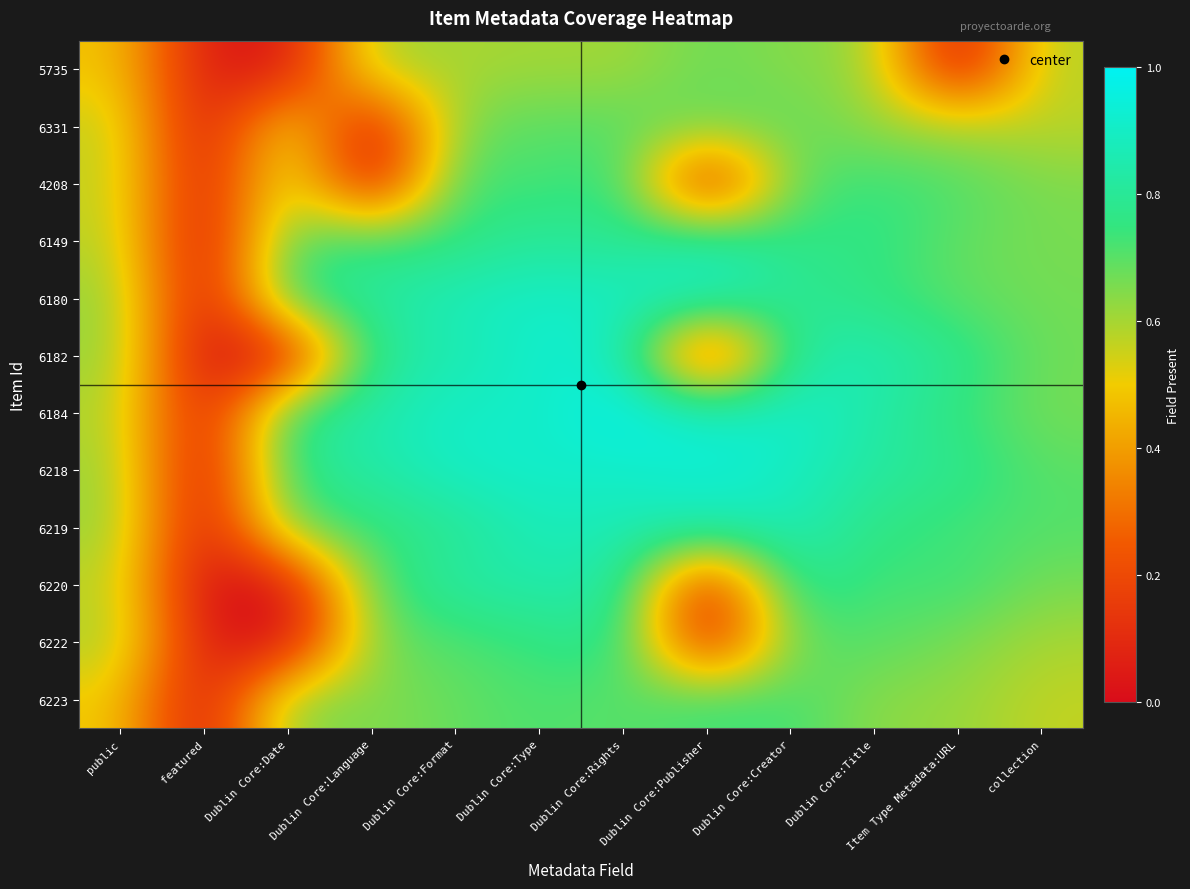

Reading left to right, extract all data points from this chart.

5735: public=0.5	featured=0.0	Dublin Core:Date=0.0	Dublin Core:Language=0.6	Dublin Core:Format=0.6	Dublin Core:Type=0.6	Dublin Core:Rights=0.6	Dublin Core:Publisher=0.7	Dublin Core:Creator=0.6	Dublin Core:Title=0.6	Item Type Metadata:URL=0.0	collection=0.6
6331: public=0.6	featured=0.0	Dublin Core:Date=0.6	Dublin Core:Language=0.0	Dublin Core:Format=0.7	Dublin Core:Type=0.7	Dublin Core:Rights=0.7	Dublin Core:Publisher=0.7	Dublin Core:Creator=0.7	Dublin Core:Title=0.6	Item Type Metadata:URL=0.6	collection=0.6
4208: public=0.6	featured=0.0	Dublin Core:Date=0.6	Dublin Core:Language=0.0	Dublin Core:Format=0.7	Dublin Core:Type=0.7	Dublin Core:Rights=0.8	Dublin Core:Publisher=0.0	Dublin Core:Creator=0.7	Dublin Core:Title=0.8	Item Type Metadata:URL=0.7	collection=0.7
6149: public=0.6	featured=0.0	Dublin Core:Date=0.7	Dublin Core:Language=0.7	Dublin Core:Format=0.7	Dublin Core:Type=0.8	Dublin Core:Rights=0.8	Dublin Core:Publisher=0.9	Dublin Core:Creator=0.8	Dublin Core:Title=0.8	Item Type Metadata:URL=0.7	collection=0.7
6180: public=0.6	featured=0.0	Dublin Core:Date=0.8	Dublin Core:Language=0.8	Dublin Core:Format=0.9	Dublin Core:Type=0.9	Dublin Core:Rights=0.9	Dublin Core:Publisher=0.9	Dublin Core:Creator=0.8	Dublin Core:Title=0.8	Item Type Metadata:URL=0.7	collection=0.7
6182: public=0.6	featured=0.0	Dublin Core:Date=0.0	Dublin Core:Language=0.8	Dublin Core:Format=0.8	Dublin Core:Type=0.9	Dublin Core:Rights=0.9	Dublin Core:Publisher=0.0	Dublin Core:Creator=0.8	Dublin Core:Title=0.9	Item Type Metadata:URL=0.8	collection=0.7
6184: public=0.6	featured=0.0	Dublin Core:Date=0.8	Dublin Core:Language=0.8	Dublin Core:Format=0.9	Dublin Core:Type=0.9	Dublin Core:Rights=1.0	Dublin Core:Publisher=0.9	Dublin Core:Creator=0.9	Dublin Core:Title=0.8	Item Type Metadata:URL=0.7	collection=0.7
6218: public=0.6	featured=0.0	Dublin Core:Date=0.8	Dublin Core:Language=0.8	Dublin Core:Format=0.9	Dublin Core:Type=0.9	Dublin Core:Rights=0.9	Dublin Core:Publisher=0.9	Dublin Core:Creator=0.9	Dublin Core:Title=0.8	Item Type Metadata:URL=0.8	collection=0.7
6219: public=0.6	featured=0.0	Dublin Core:Date=0.7	Dublin Core:Language=0.7	Dublin Core:Format=0.8	Dublin Core:Type=0.9	Dublin Core:Rights=0.9	Dublin Core:Publisher=0.9	Dublin Core:Creator=0.9	Dublin Core:Title=0.8	Item Type Metadata:URL=0.7	collection=0.7
6220: public=0.6	featured=0.0	Dublin Core:Date=0.0	Dublin Core:Language=0.7	Dublin Core:Format=0.8	Dublin Core:Type=0.8	Dublin Core:Rights=0.8	Dublin Core:Publisher=0.0	Dublin Core:Creator=0.8	Dublin Core:Title=0.7	Item Type Metadata:URL=0.7	collection=0.7
6222: public=0.6	featured=0.0	Dublin Core:Date=0.0	Dublin Core:Language=0.7	Dublin Core:Format=0.7	Dublin Core:Type=0.7	Dublin Core:Rights=0.8	Dublin Core:Publisher=0.0	Dublin Core:Creator=0.7	Dublin Core:Title=0.7	Item Type Metadata:URL=0.7	collection=0.6
6223: public=0.5	featured=0.0	Dublin Core:Date=0.7	Dublin Core:Language=0.6	Dublin Core:Format=0.7	Dublin Core:Type=0.7	Dublin Core:Rights=0.7	Dublin Core:Publisher=0.7	Dublin Core:Creator=0.7	Dublin Core:Title=0.6	Item Type Metadata:URL=0.6	collection=0.6